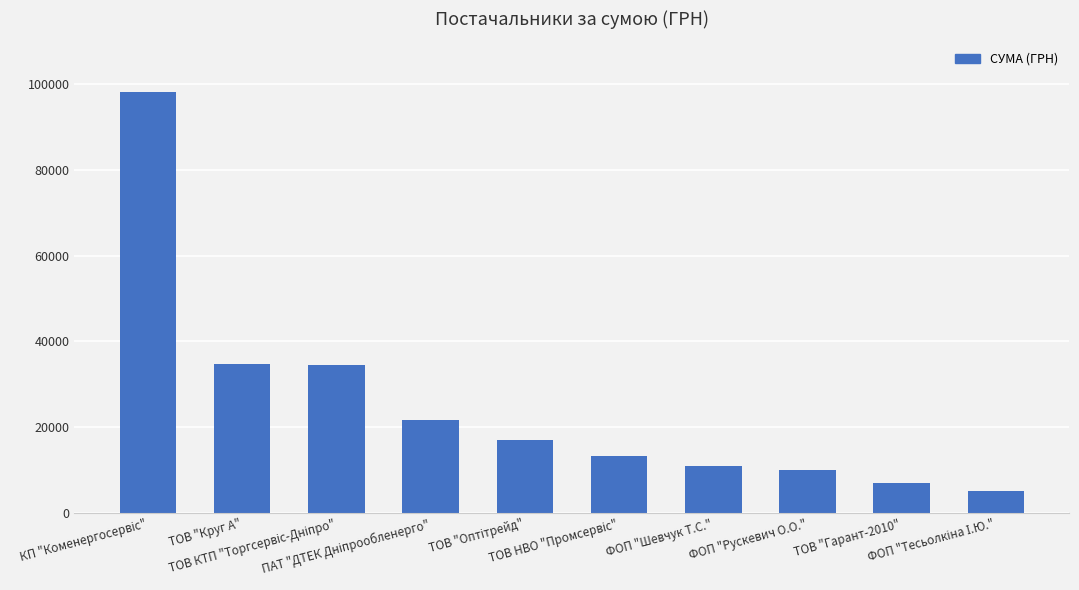

What is the smallest value displayed?

5050.0